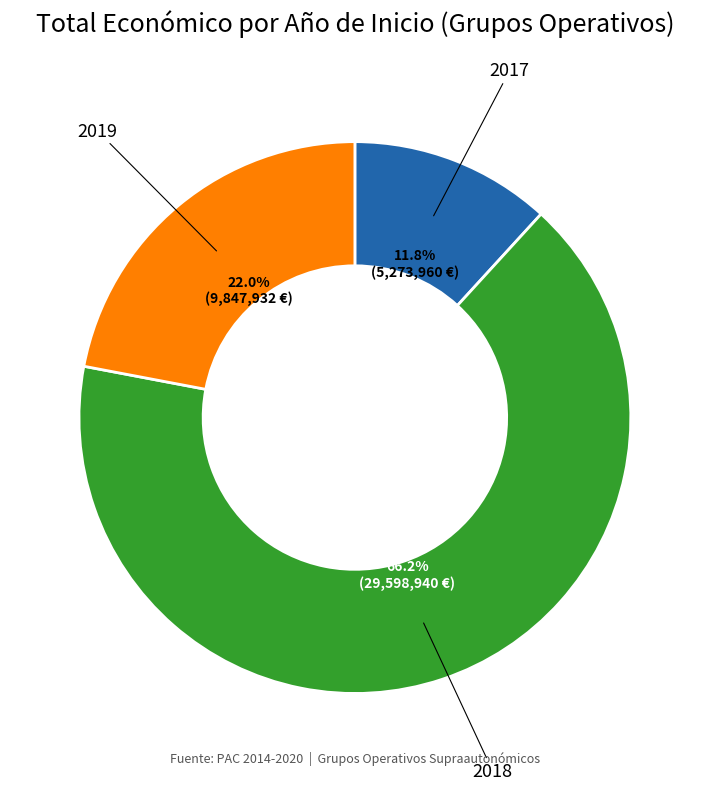

Is there any slice that represents more than half of the pie?

Yes